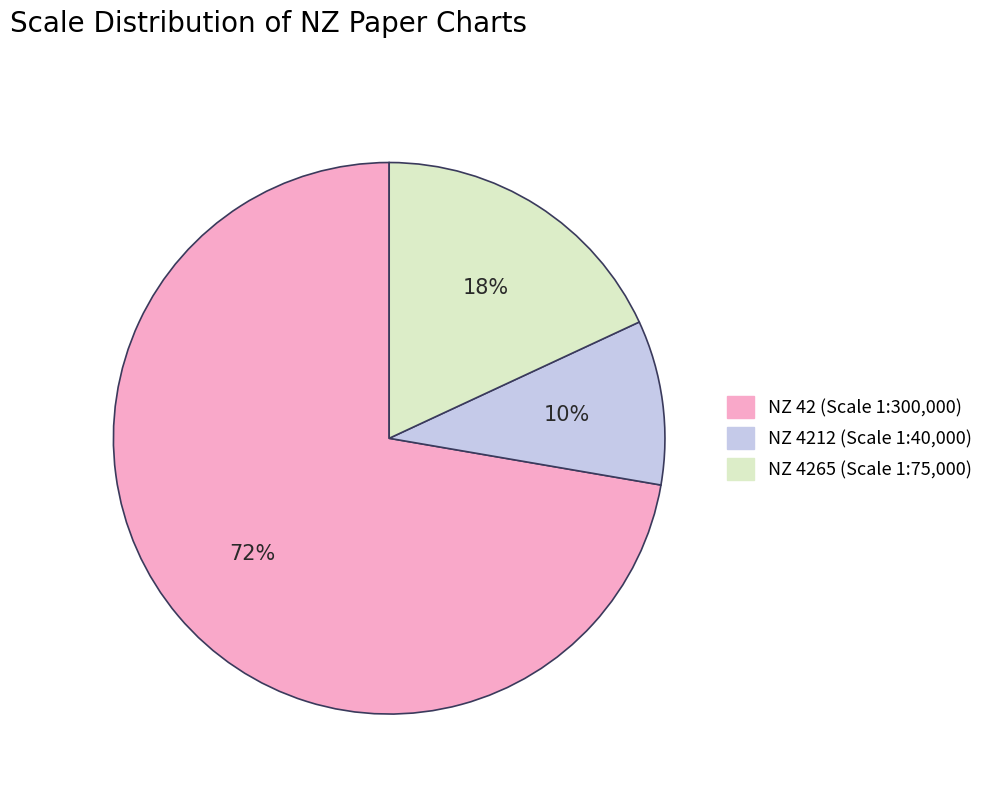

To the nearest percent, what is the average slice percentage?

33%